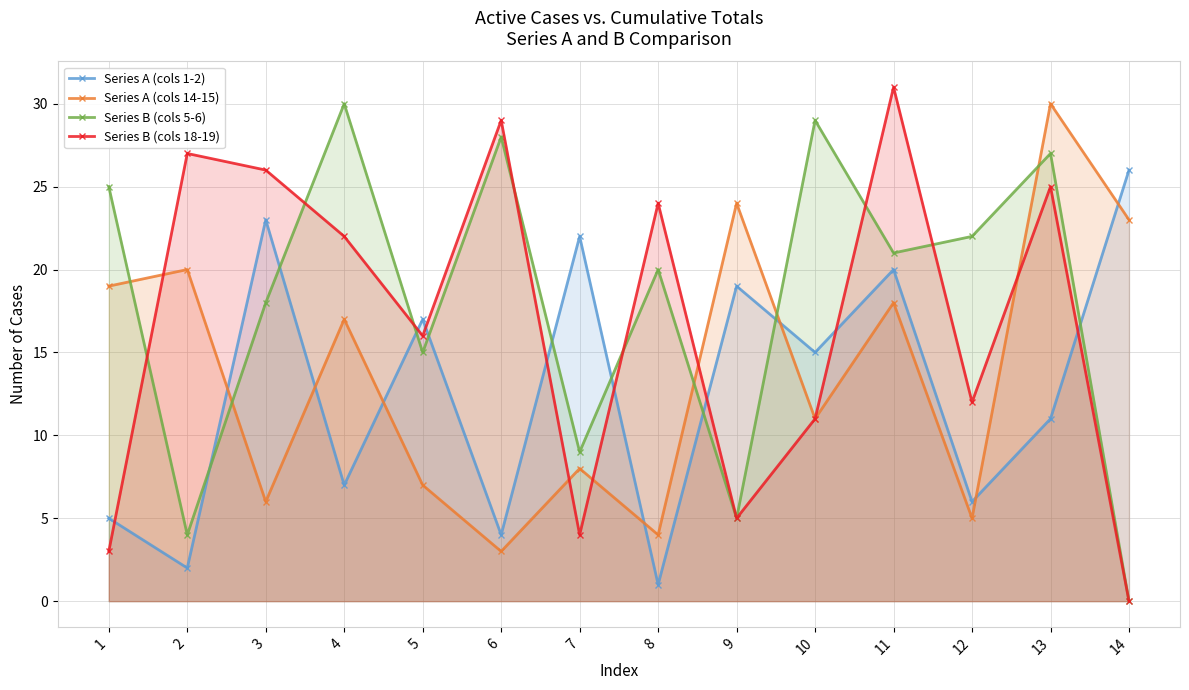

What value does the Series B (cols 5-6) series have at 1?

25